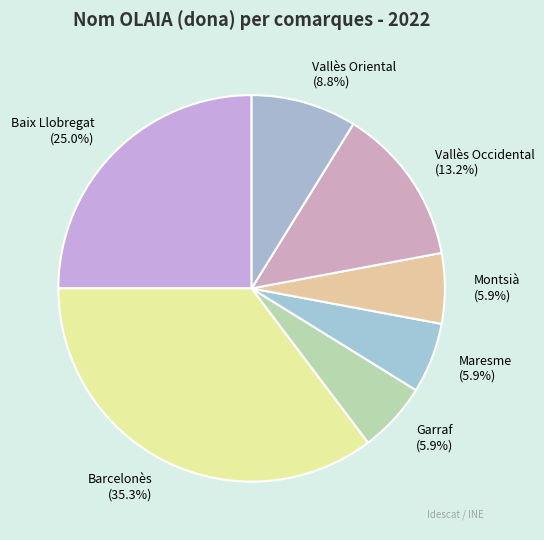

How many slices are in this pie chart?

7